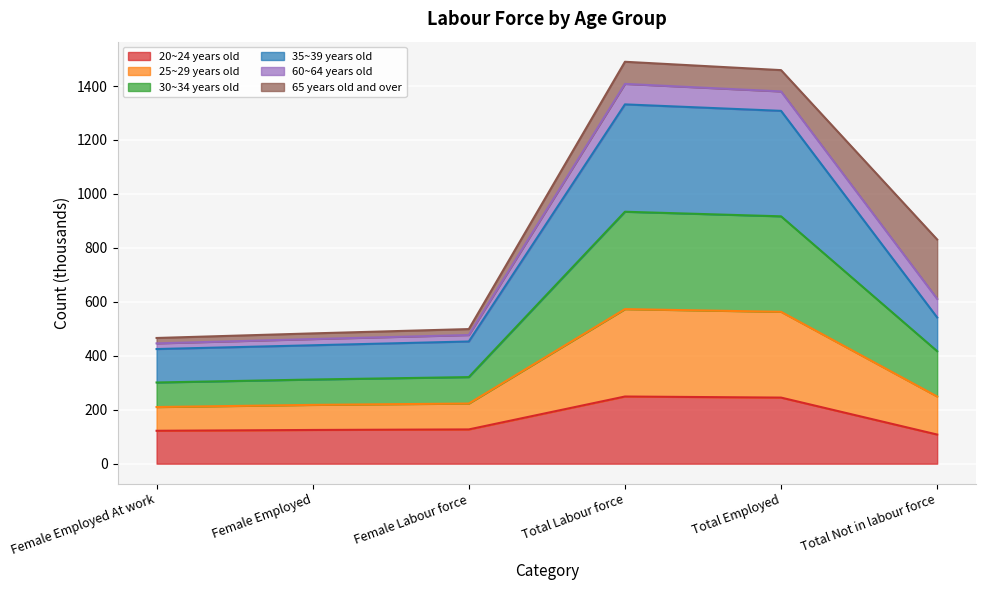

Does the chart display data point markers on the line(s)?

No